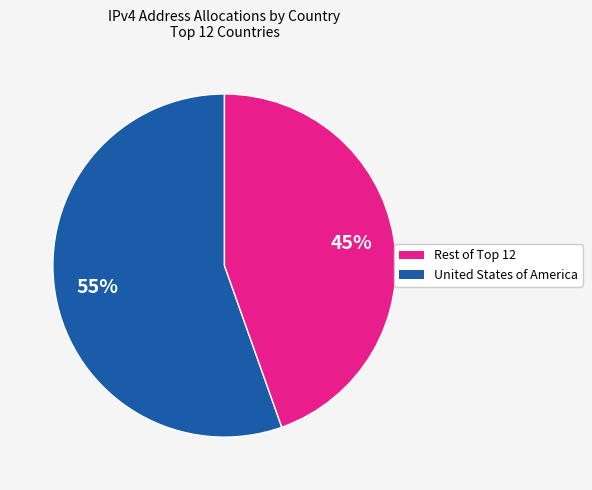

Is there a majority slice in this chart?

Yes